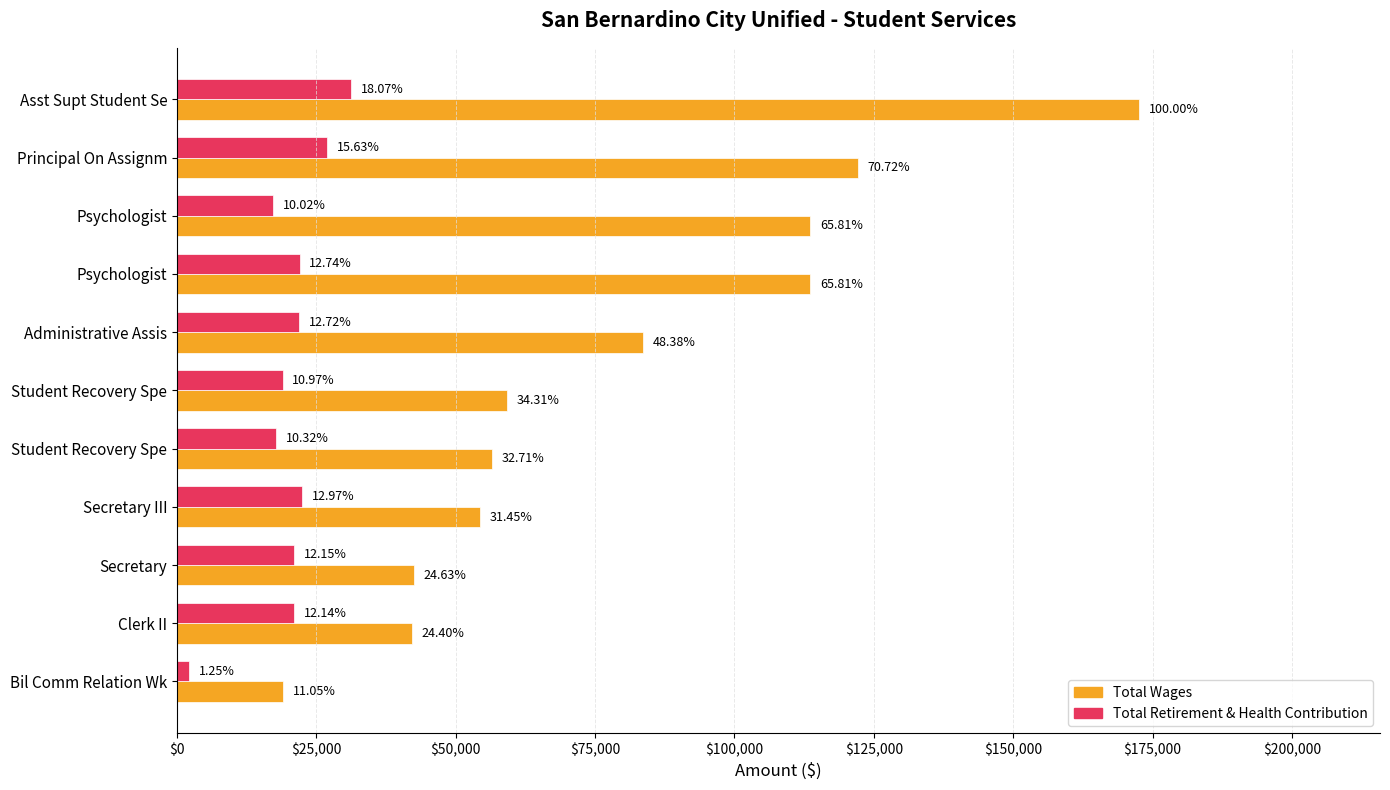

What is the average value of the Total Wages series?

79933